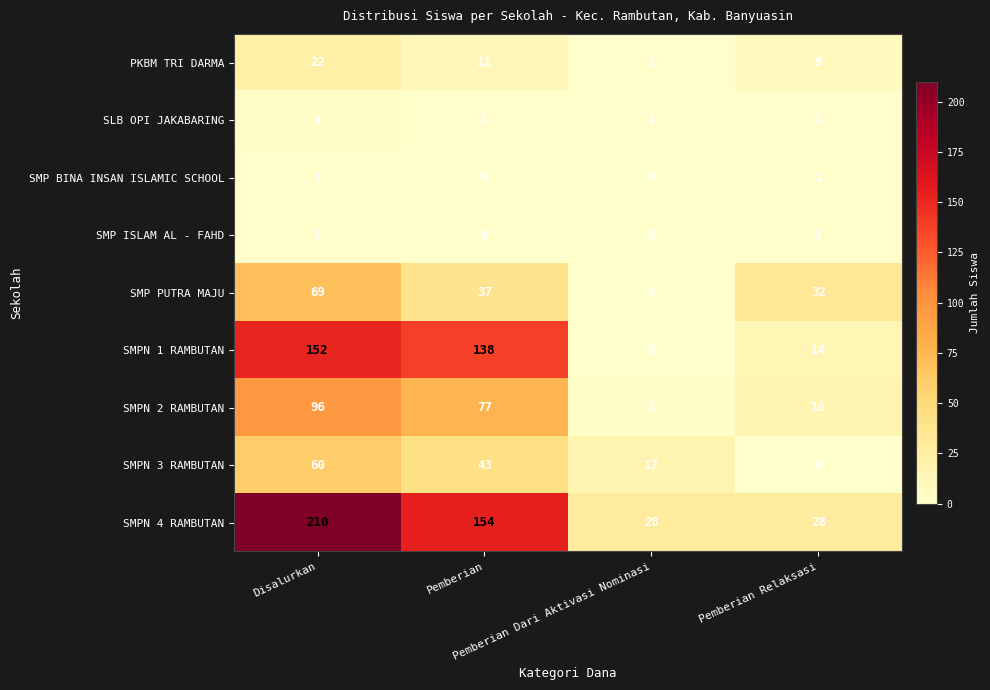

Count the SLB OPI JAKABARING values in the range 1 to 4.

4